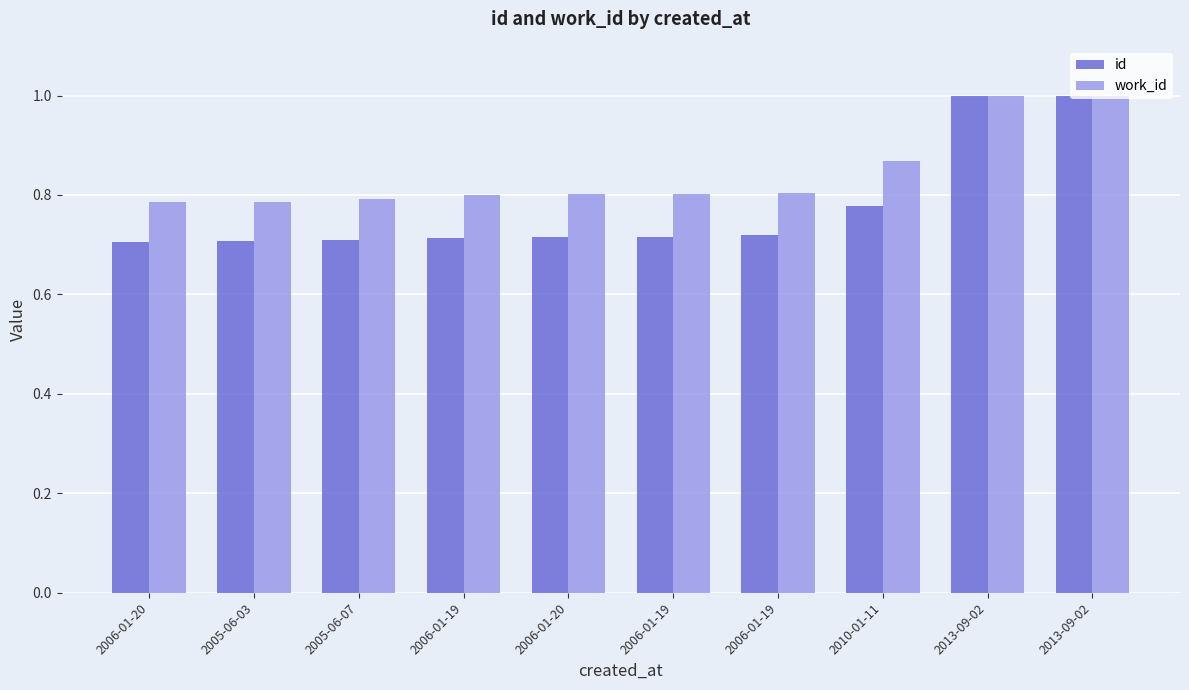

List the series in order of their peak value, highest first.

id, work_id